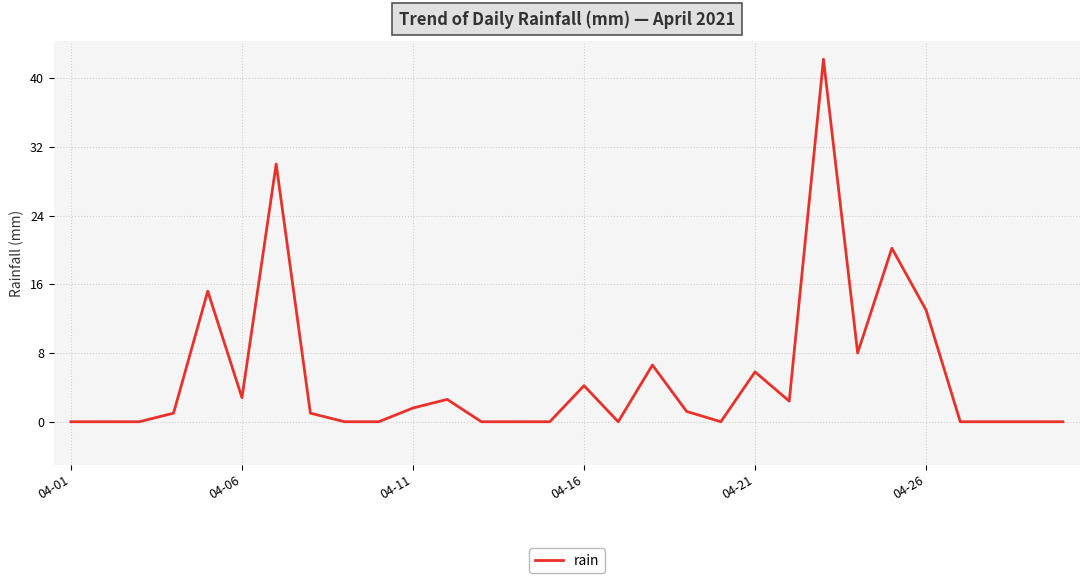

Reading right to left, transcribe all the data shown in this chart.

0.0	0.0	0.0	0.0	13.0	20.2	8.0	42.2	2.4	5.8	0.0	1.2	6.6	0.0	4.2	0.0	0.0	0.0	2.6	1.6	0.0	0.0	1.0	30.0	2.8	15.2	1.0	0.0	0.0	0.0